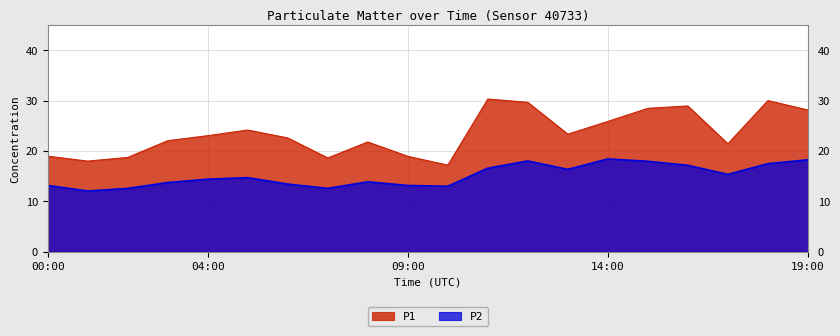

Reading left to right, list all the values displayed in this chart.

P1: 00:00=19.0	01:00=18.0	02:00=18.7	03:00=22.1	04:00=23.1	05:00=24.2	06:00=22.6	07:00=18.6	08:00=21.8	09:00=18.9	10:00=17.2	11:00=30.3	12:00=29.7	13:00=23.4	14:00=25.9	15:00=28.5	16:00=28.9	17:00=21.4	18:00=30.0	19:00=28.1
P2: 00:00=13.2	01:00=12.1	02:00=12.6	03:00=13.7	04:00=14.4	05:00=14.7	06:00=13.4	07:00=12.6	08:00=13.9	09:00=13.2	10:00=13.0	11:00=16.6	12:00=18.0	13:00=16.4	14:00=18.4	15:00=17.9	16:00=17.1	17:00=15.3	18:00=17.5	19:00=18.2